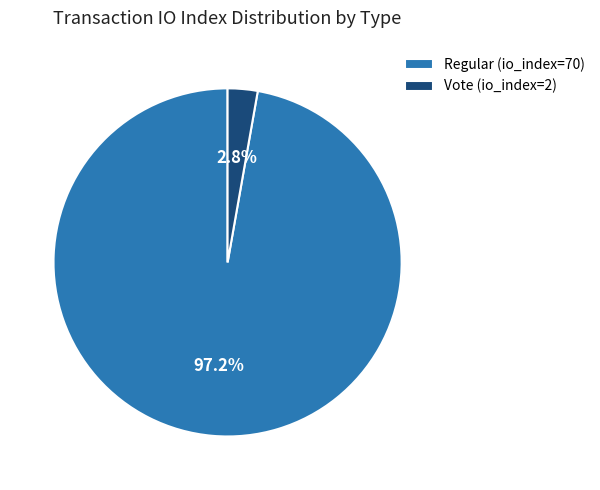

Is the sum of Regular (io_index=70) and Vote (io_index=2) greater than half?

Yes